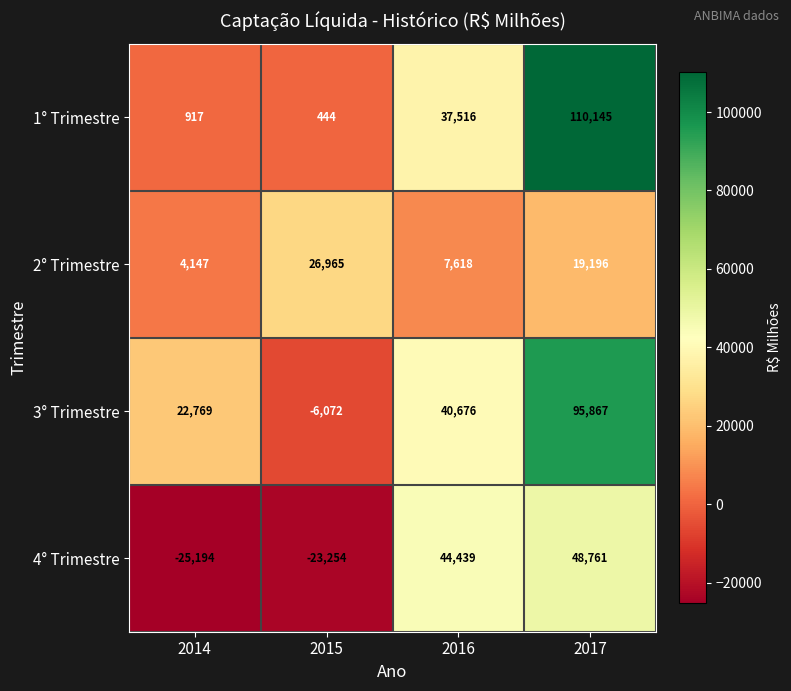

True or false: 2° Trimestre has a value of 1624 at 2016.

False